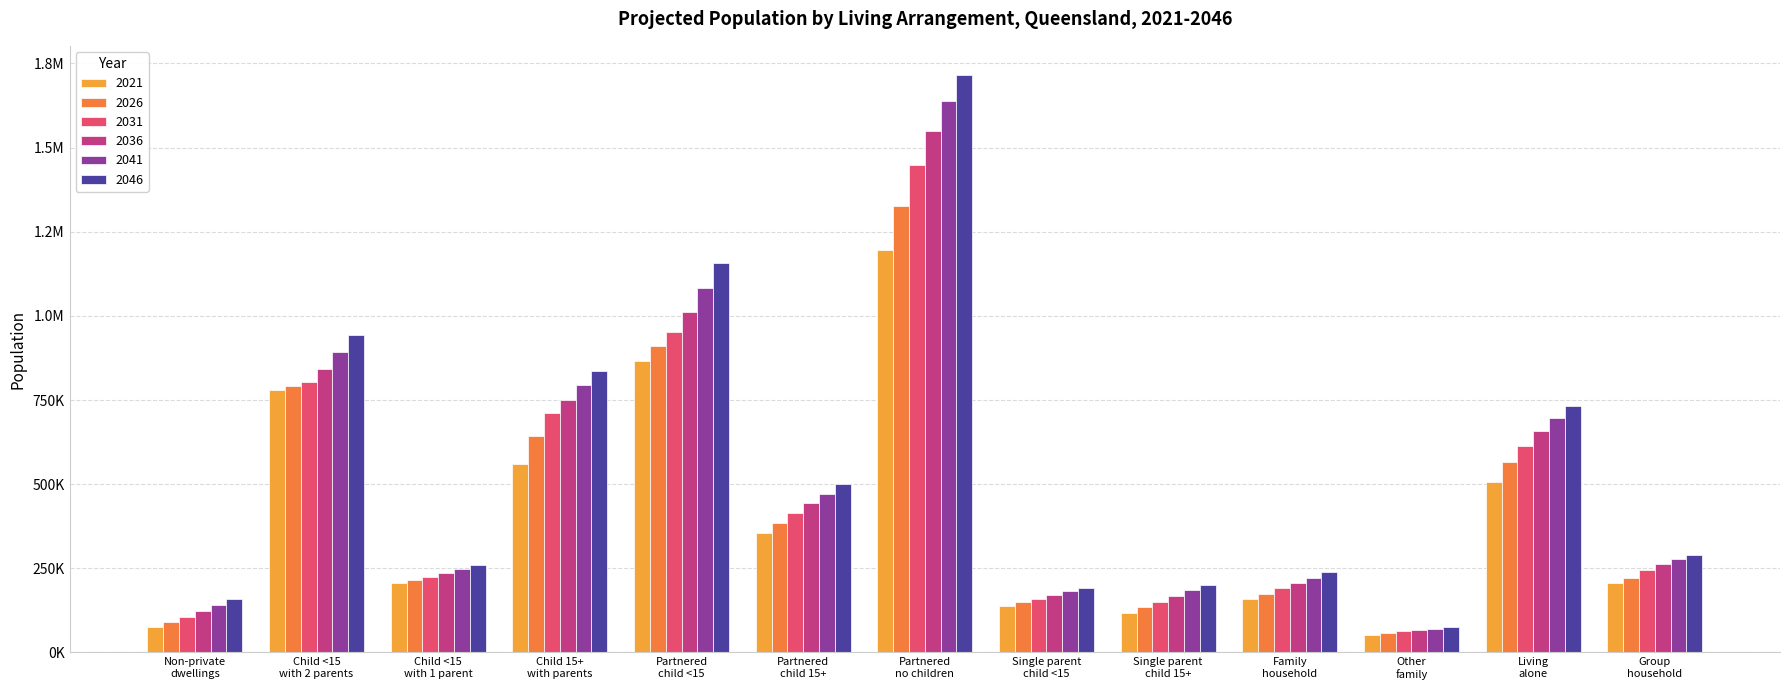

Reading right to left, list all the values displayed in this chart.

2021: 204880.8	507767.0	52510.8	157572.2	116454.2	138802.2	1195234.1	354852.2	867361.6	559150.1	206119.9	780918.1	76029.9
2026: 220856.8	565014.7	57415.2	174209.9	133798.3	149590.7	1327371.0	385225.2	909637.6	644308.2	214625.6	791274.2	89919.4
2031: 244499.6	613469.1	62937.5	191820.2	150539.0	159914.8	1446847.1	412964.8	951838.0	712250.4	222838.6	804167.7	105799.8
2036: 263058.7	658479.6	67263.4	207035.9	168002.0	171427.4	1550203.5	442689.2	1012255.0	750231.5	235424.6	842836.3	123533.7
2041: 276264.8	697468.1	71056.9	221586.9	184965.5	182070.7	1638213.5	472254.6	1082621.4	793212.4	247225.9	891276.0	141751.9
2046: 289054.9	731985.3	75557.4	238125.7	201196.1	192352.2	1716493.8	499480.8	1157938.0	836099.0	258670.0	944095.6	158884.7